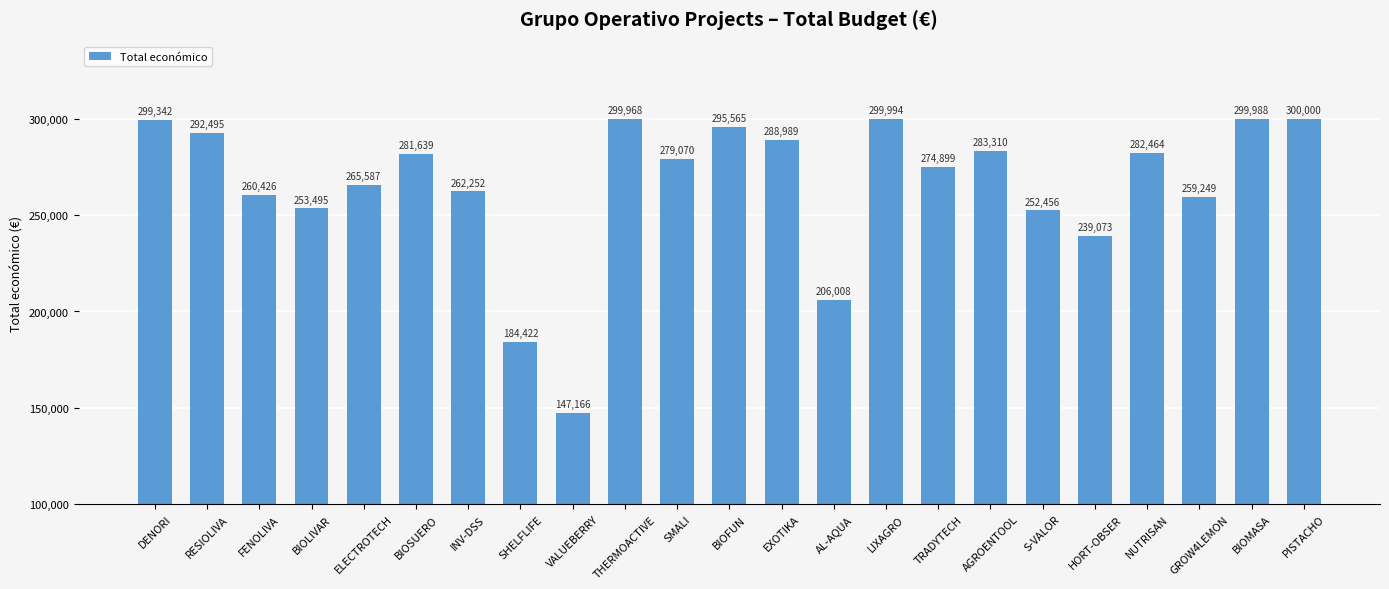

What is the average value?

265559